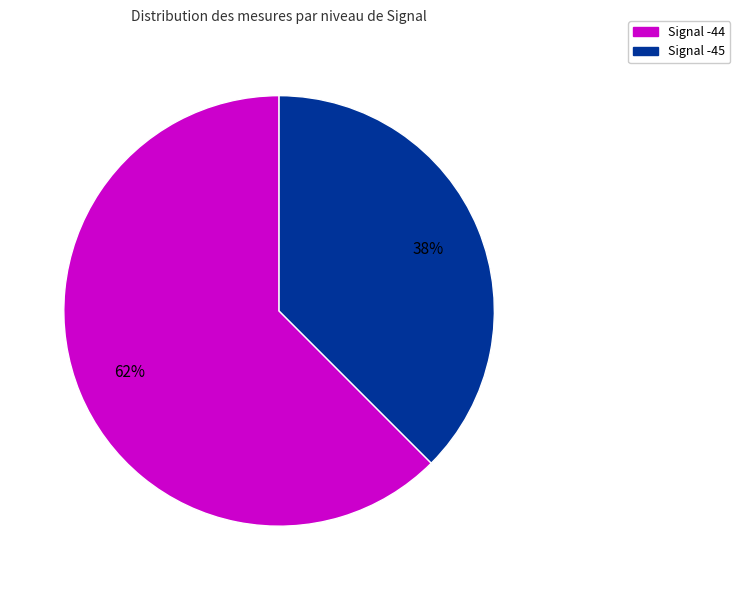

Which slice is the largest?

Signal -44